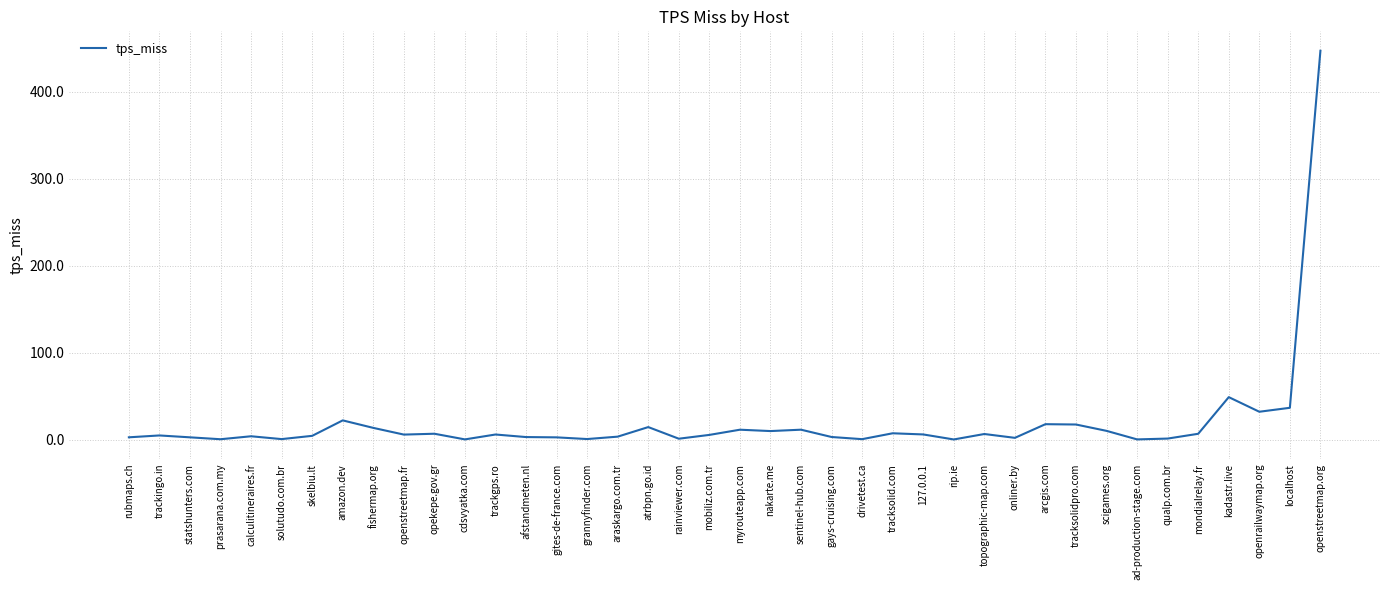

What is the sum of all values?

781.6